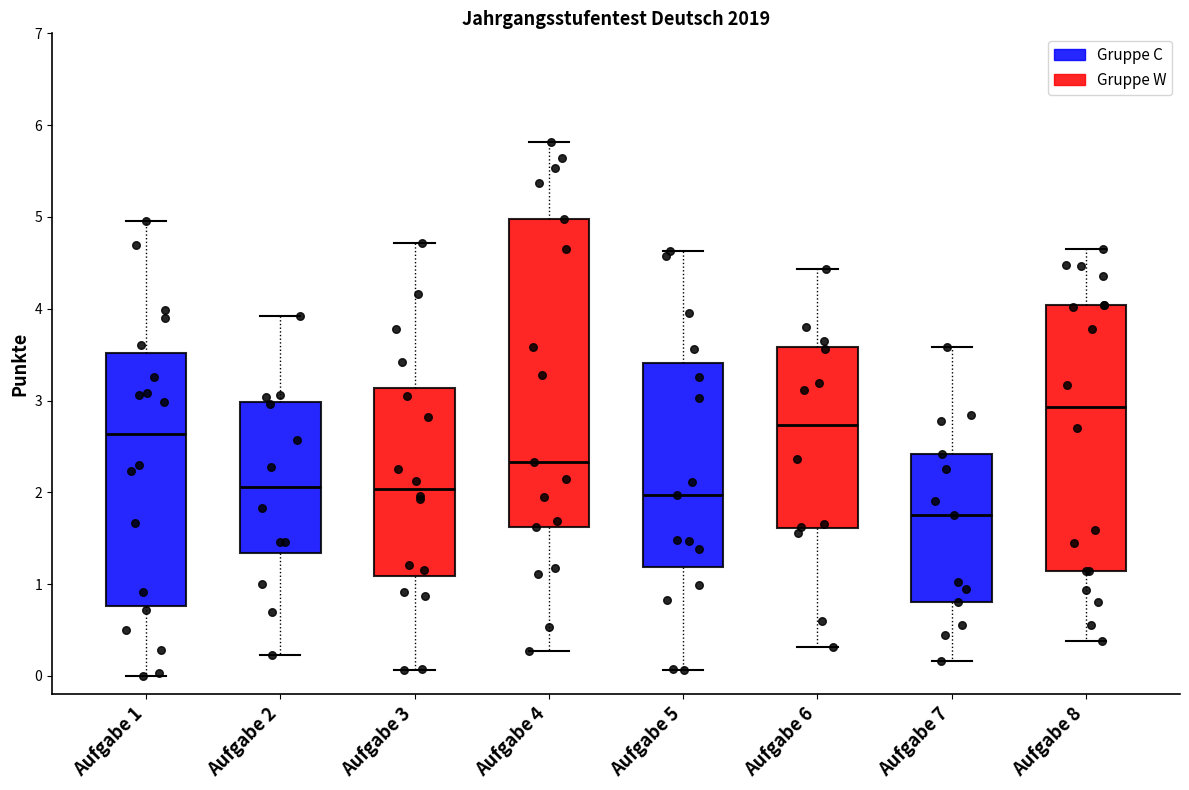

Which box's median line is the lowest?

Aufgabe 7